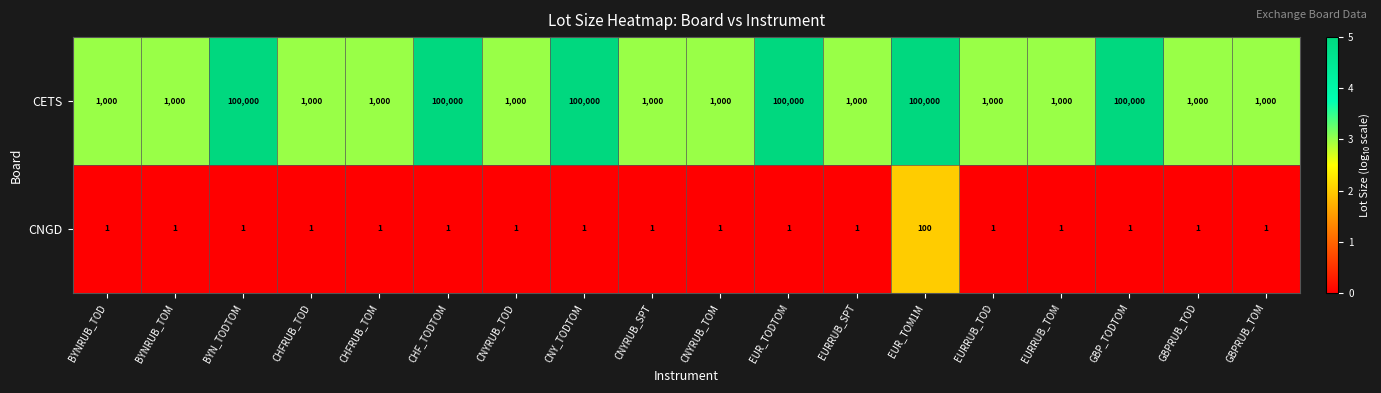

True or false: CETS has a value of 1777 at CHFRUB_TOM.

False